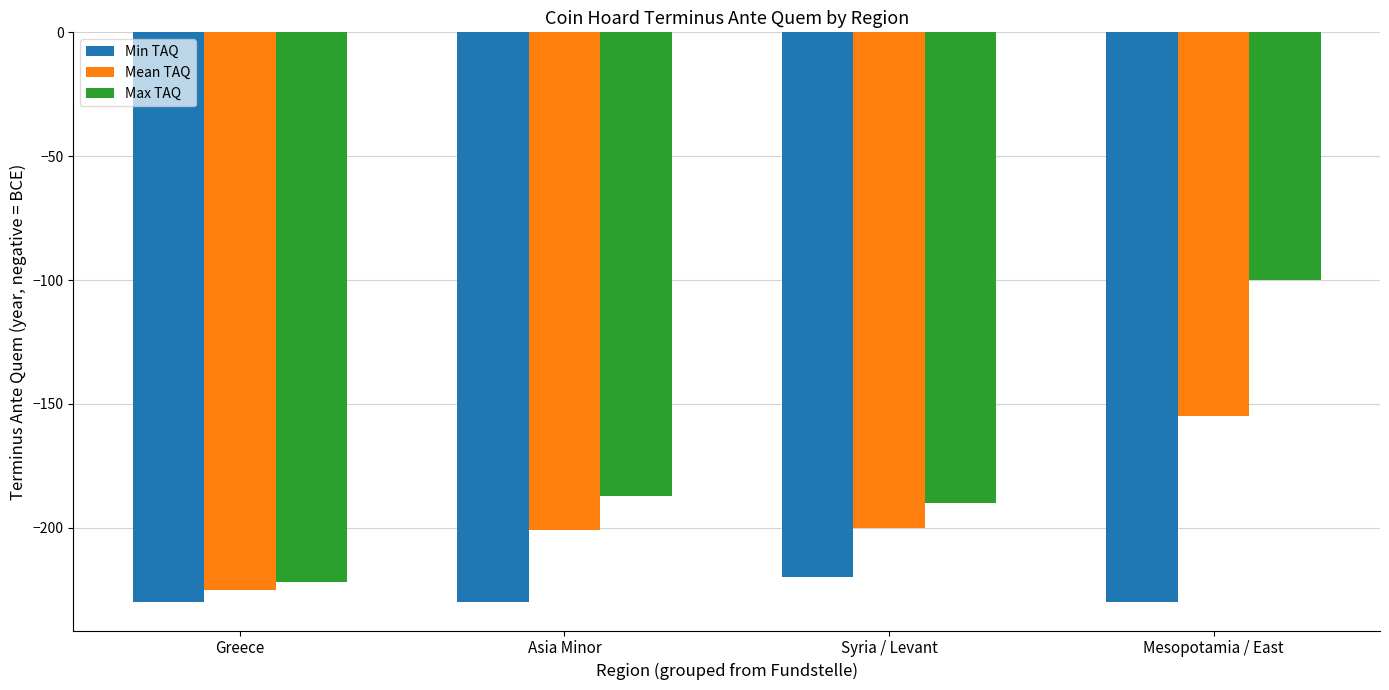

Rank the series by their average value, from lowest to highest.

Min TAQ, Mean TAQ, Max TAQ